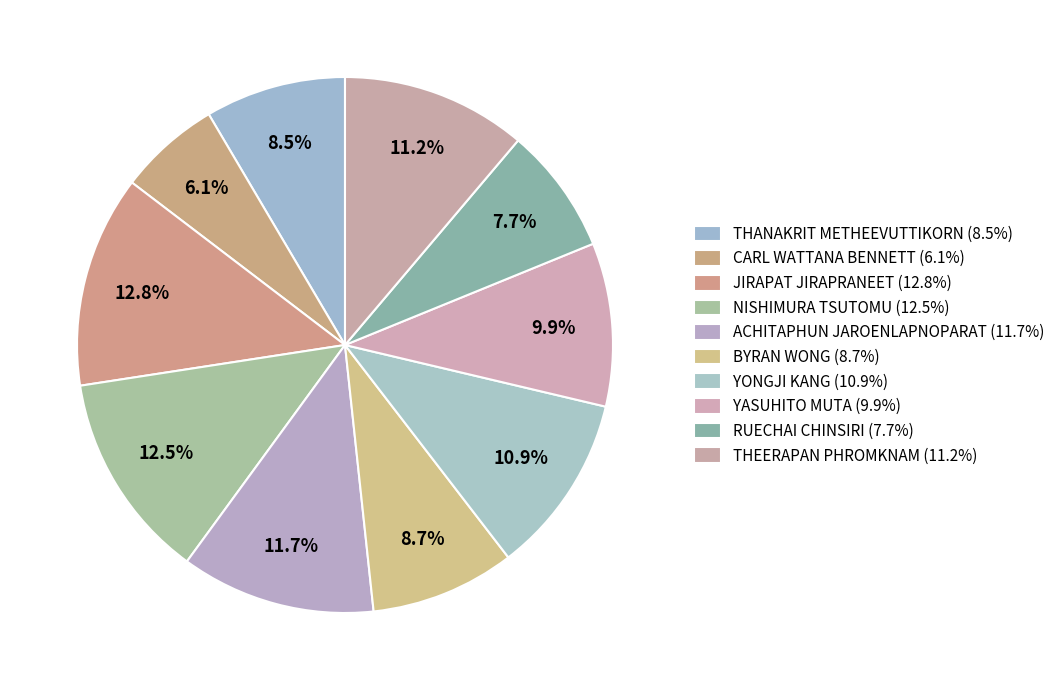

How many segments does this pie chart have?

10